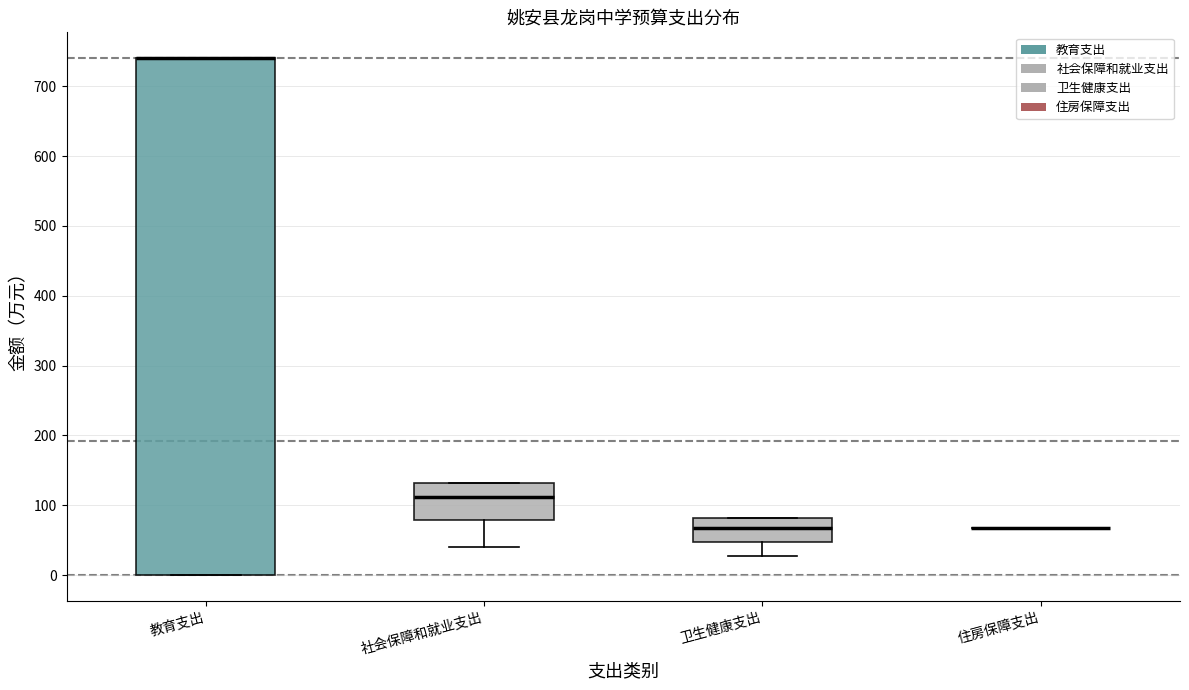

Reading left to right, read every box against the y-axis: the position of its median line, the range the box covers, and the ends of its whiskers. The values are not printed on the chart, so give them approximately, as read against the axis.

教育支出: median 740 (drawn on the box's upper edge), box 0 to 740, whiskers 0 to 740
社会保障和就业支出: median 110, box 80 to 130, whiskers 40 to 130
卫生健康支出: median 70, box 50 to 80, whiskers 30 to 80
住房保障支出: box collapsed to a line at 70, whiskers 70 to 70